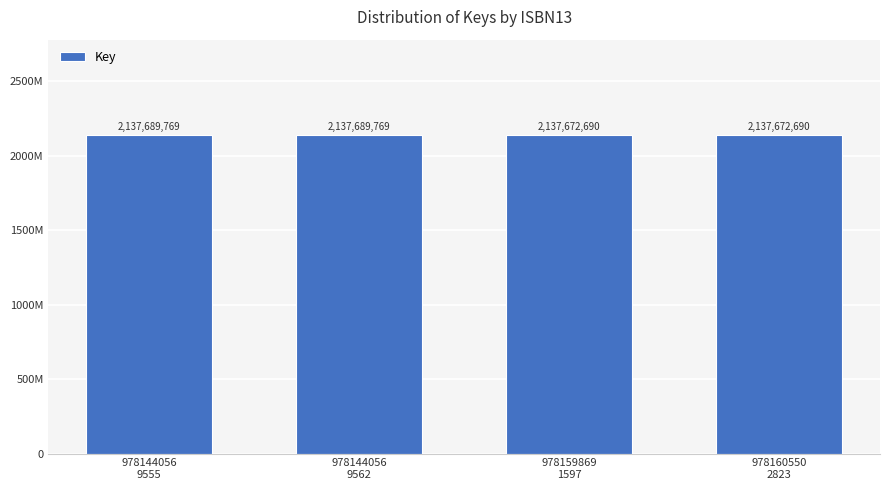

Are the bars horizontal?

No